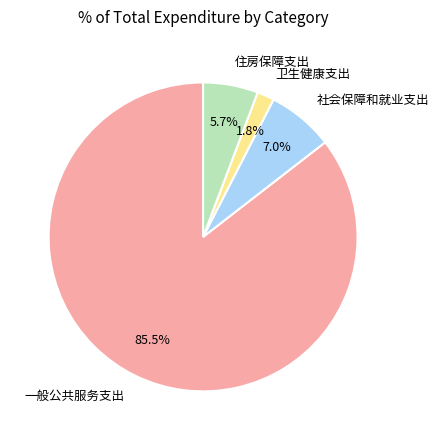

Which has a higher value, 卫生健康支出 or 一般公共服务支出?

一般公共服务支出